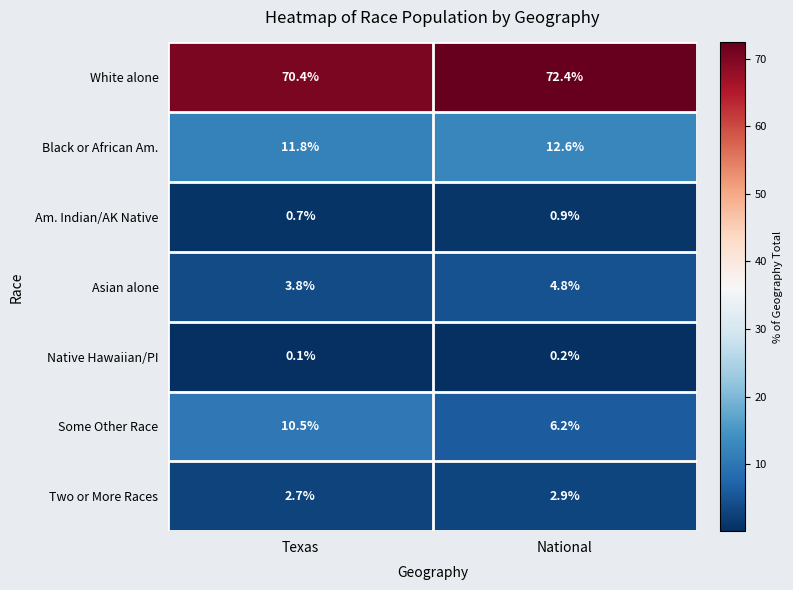

Reading left to right, list all the values displayed in this chart.

White alone: 70.4	72.4
Black or African Am.: 11.8	12.6
Am. Indian/AK Native: 0.7	0.9
Asian alone: 3.8	4.8
Native Hawaiian/PI: 0.1	0.2
Some Other Race: 10.5	6.2
Two or More Races: 2.7	2.9